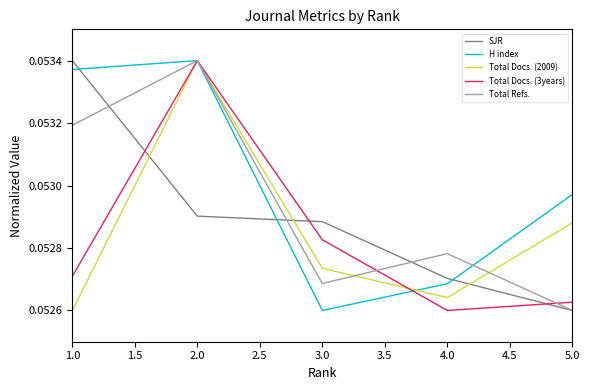

Is it true that H index equals 0.0 at 2.0?

False